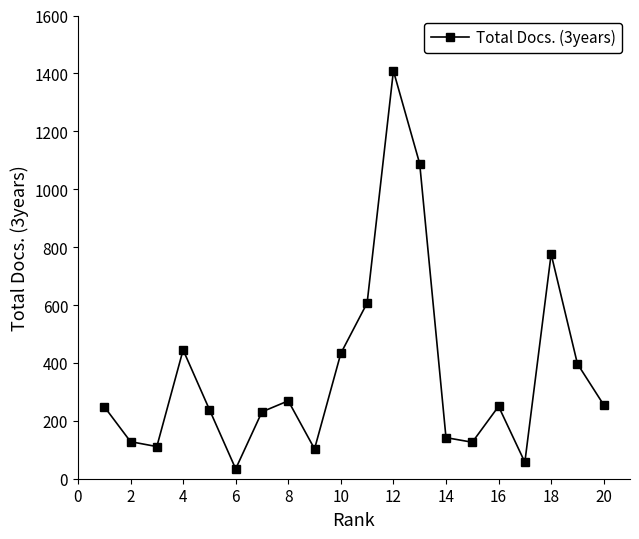

What is the minimum value shown in the chart?

34